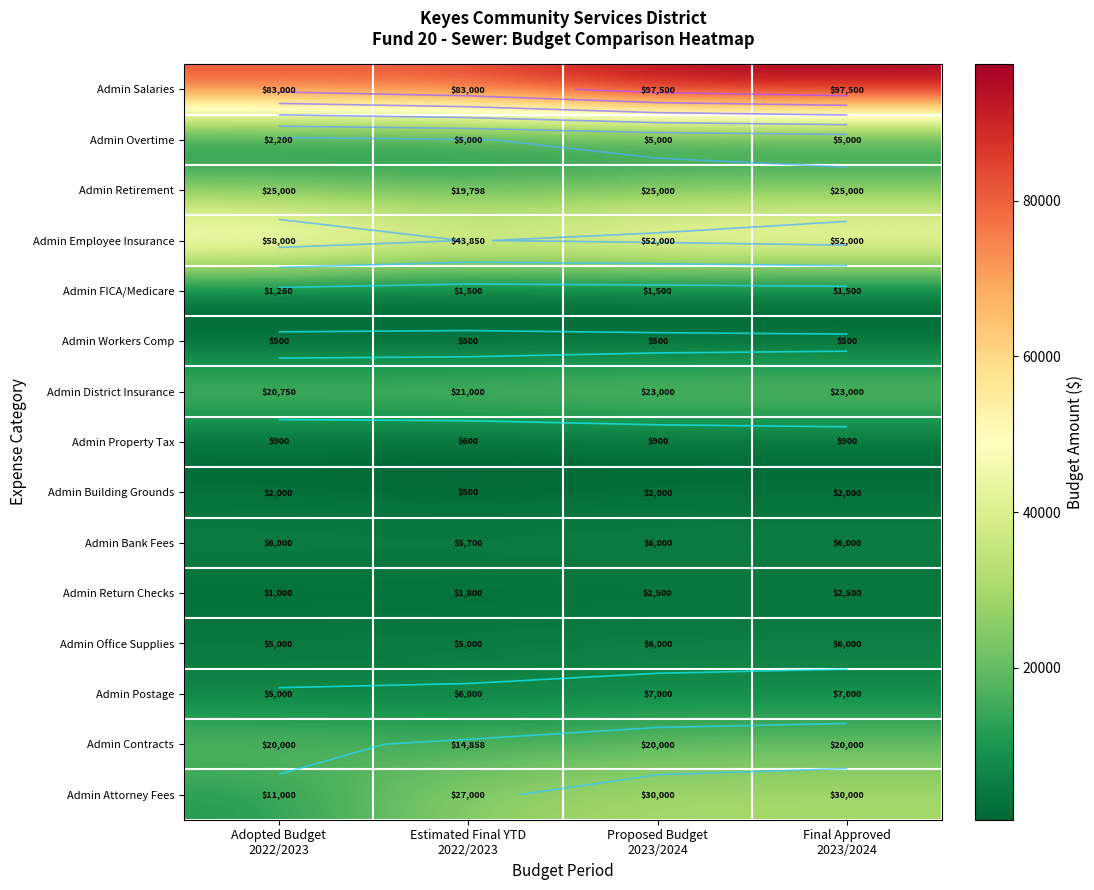

The Admin Attorney Fees series shows 17849.7 at Adopted Budget 2022/2023. True or false?

False